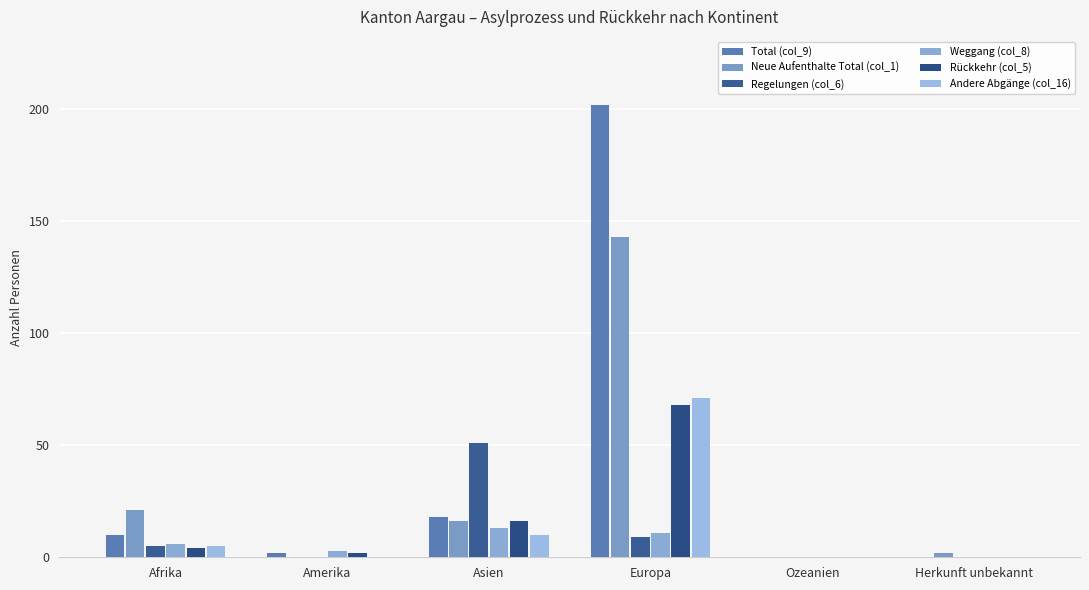

Does the chart contain stacked bars?

No